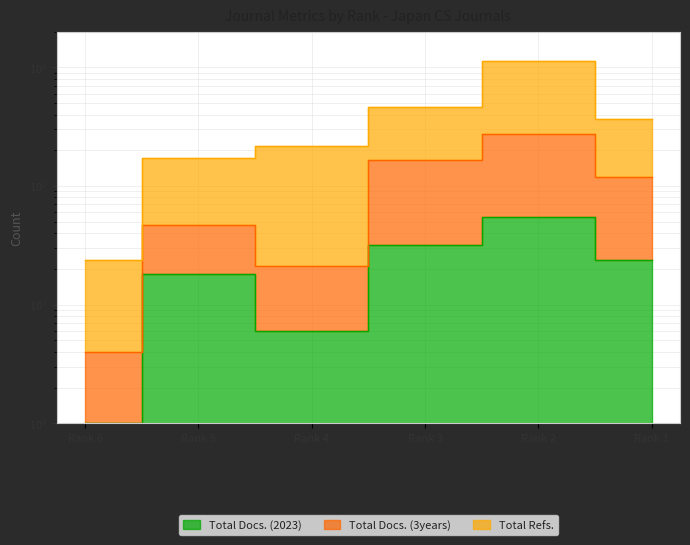

The Total Refs. series shows 118 at Rank 4. True or false?

False